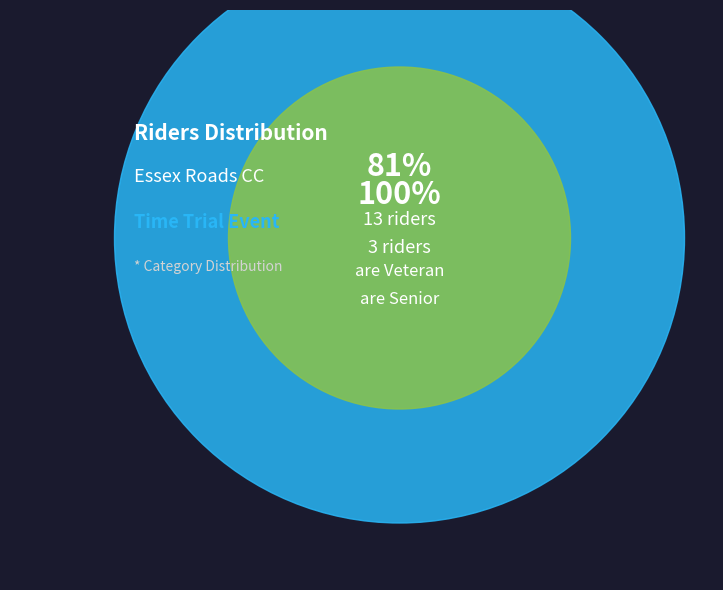

What is the smallest slice in the pie chart?

Senior